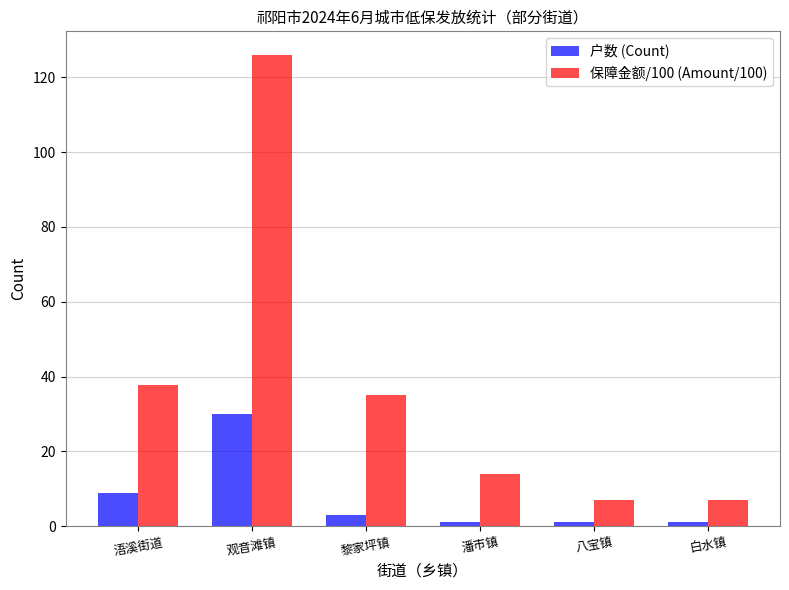

Rank the series by their average value, from lowest to highest.

户数 (Count), 保障金额/100 (Amount/100)